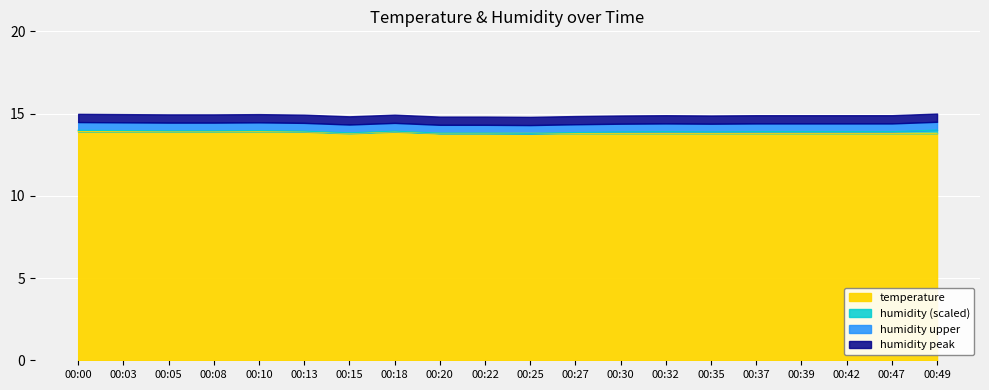

How many lines are shown in the chart?

4